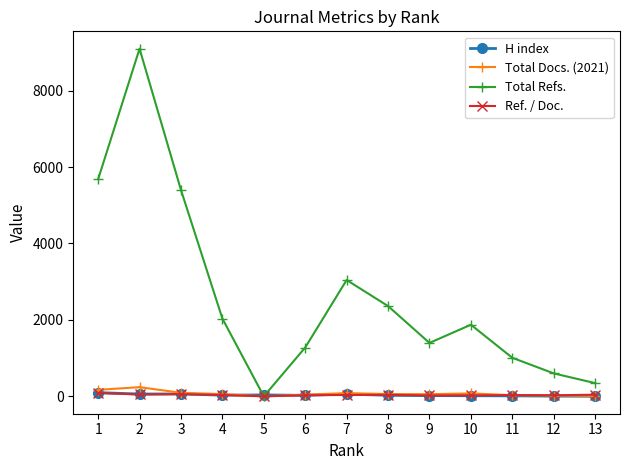

Where is the first local minimum for Total Refs.?

5